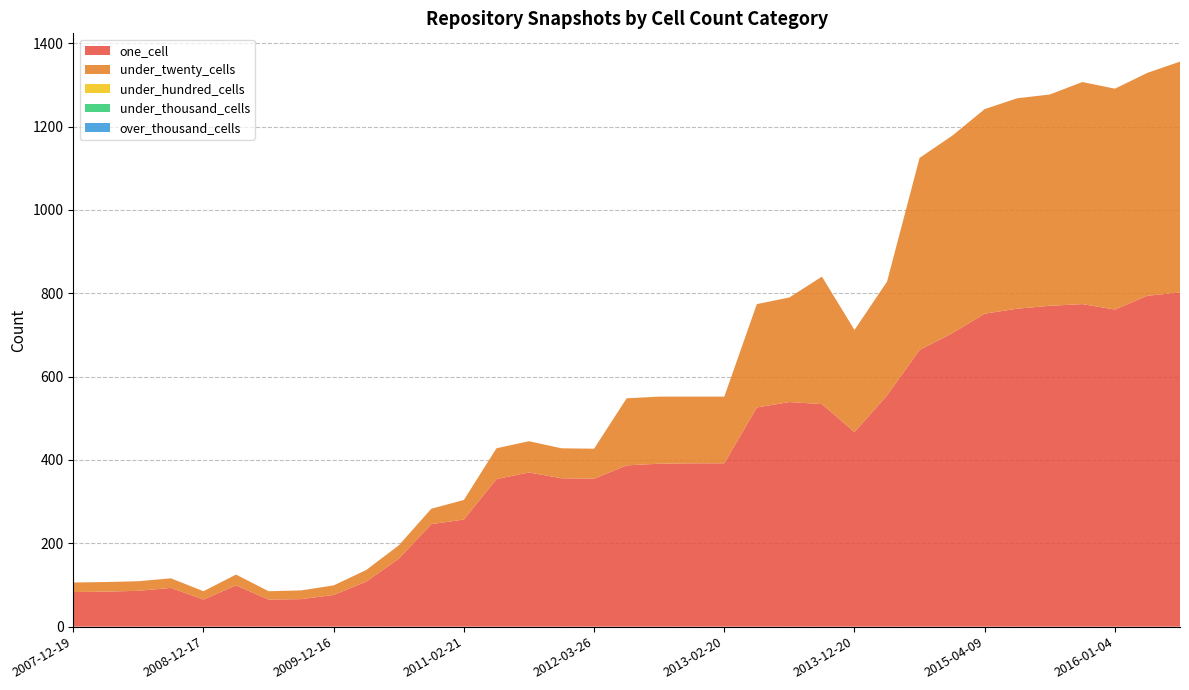

Reading left to right, extract all data points from this chart.

one_cell: 83	84	86	93	65	99	65	66	76	108	163	246	257	354	370	356	355	387	391	392	392	526	539	534	467	555	664	704	751	763	770	774	761	794	802
under_twenty_cells: 23	23	23	23	20	26	20	21	23	28	32	37	47	74	75	72	72	161	161	160	160	248	251	306	245	273	461	474	491	505	507	533	530	535	554
under_hundred_cells: 0	0	0	0	0	0	0	0	0	0	0	0	0	0	0	0	0	0	0	0	0	0	0	0	0	0	0	0	0	0	0	0	0	0	0
under_thousand_cells: 0	0	0	0	0	0	0	0	0	0	0	0	0	0	0	0	0	0	0	0	0	0	0	0	0	0	0	0	0	0	0	0	0	0	0
over_thousand_cells: 0	0	0	0	0	0	0	0	0	0	0	0	0	0	0	0	0	0	0	0	0	0	0	0	0	0	0	0	0	0	0	0	0	0	0